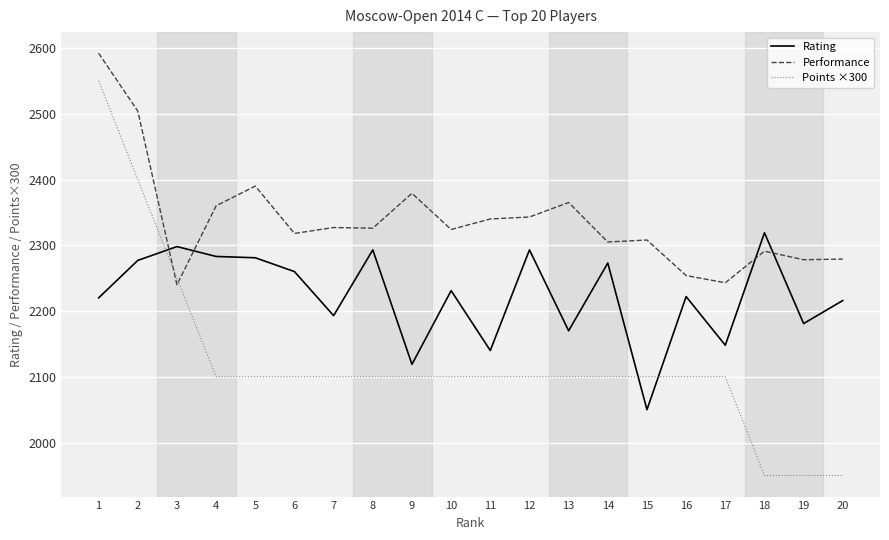

Between which two adjacent categories do Performance and Points ×300 first intersect?

2 and 3